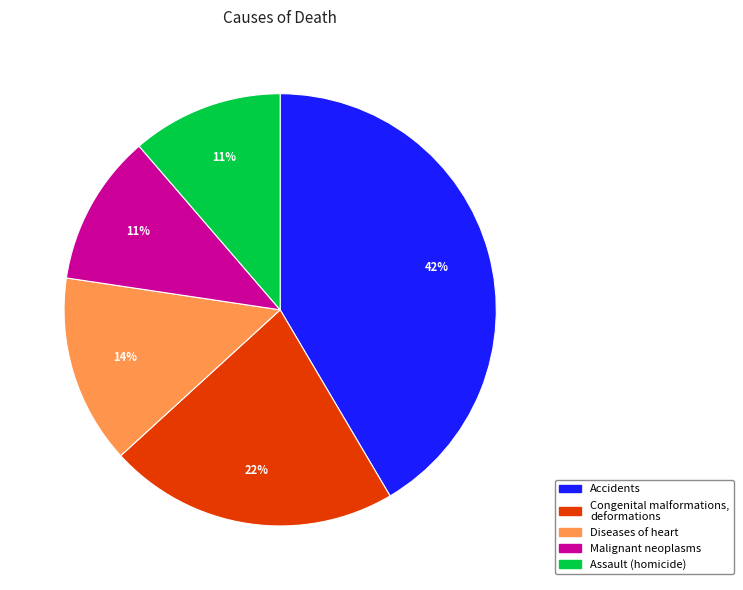

To the nearest percent, what portion does Diseases of heart represent?

14%